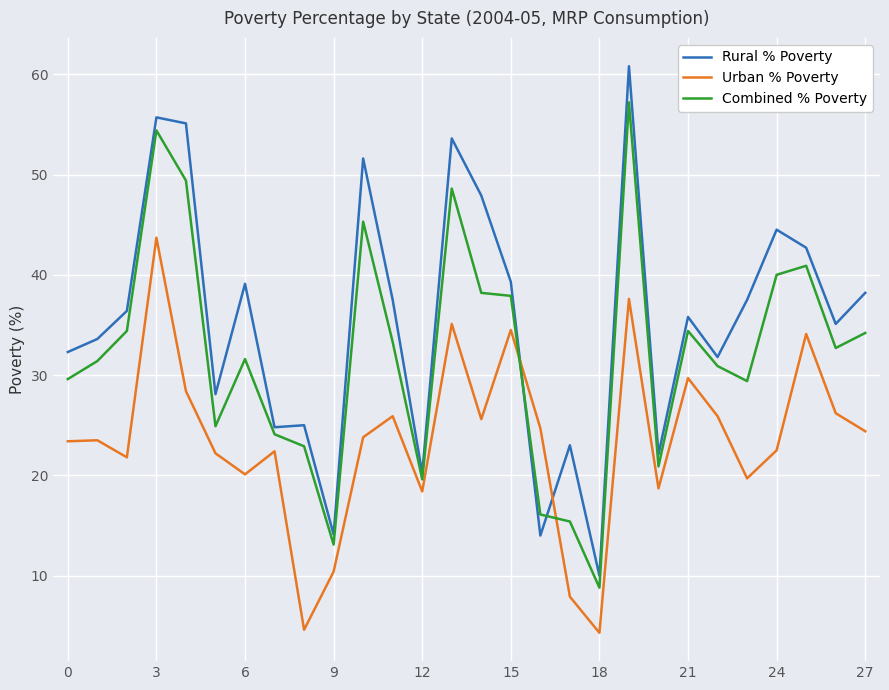

Which series has the largest range (max minus min)?

Rural % Poverty